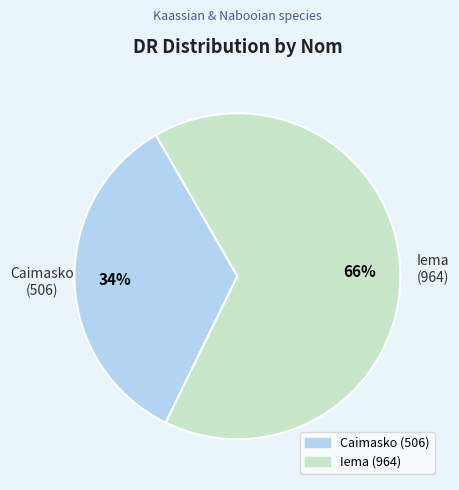

Which category has the biggest portion of the pie?

Iema